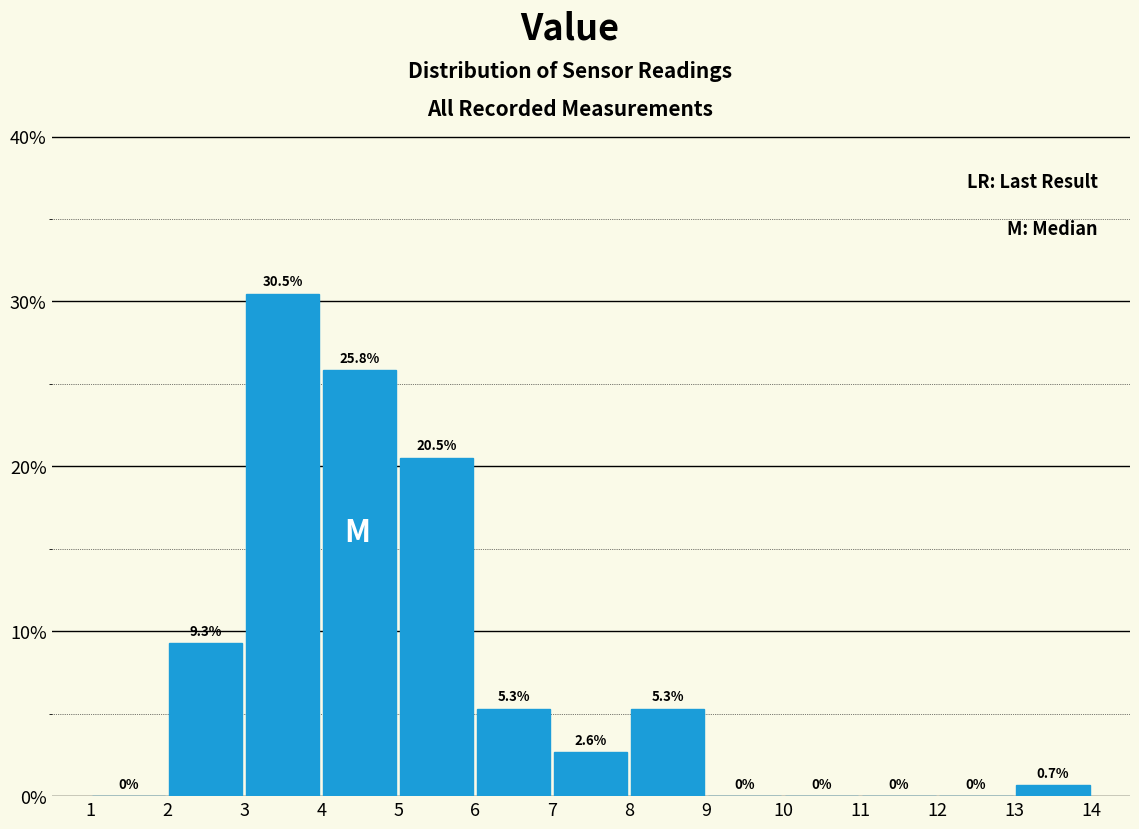

Reading left to right, transcribe this chart: for each bar, give the range it covers on the x-axis and its height.

1 to 2: 0.0
2 to 3: 9.3
3 to 4: 30.5
4 to 5: 25.8
5 to 6: 20.5
6 to 7: 5.3
7 to 8: 2.6
8 to 9: 5.3
9 to 10: 0.0
10 to 11: 0.0
11 to 12: 0.0
12 to 13: 0.0
13 to 14: 0.7